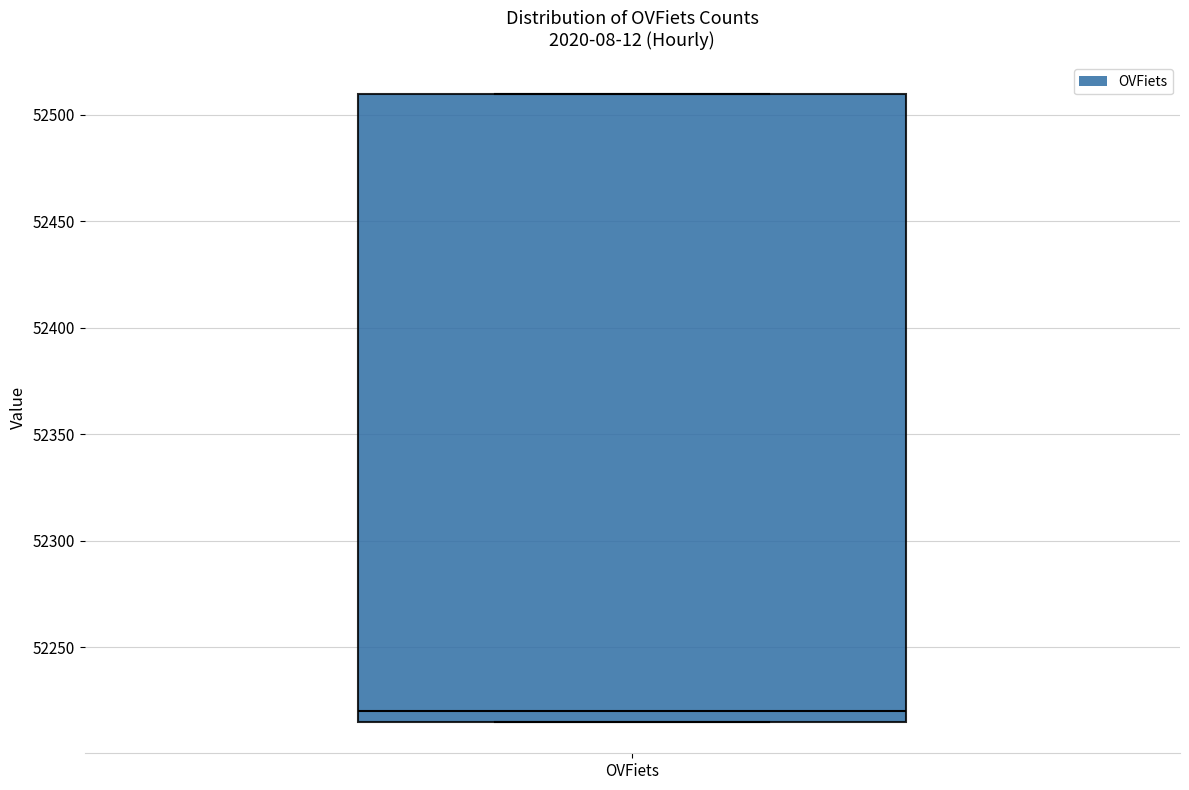

Transcribe this box plot: give where the median line is, the range the box spans, and where the two whiskers end, as read against the y-axis. The values are not printed on the chart, so give them approximately, as read against the axis.

median 52220, box 52215 to 52510, whiskers 52215 to 52510